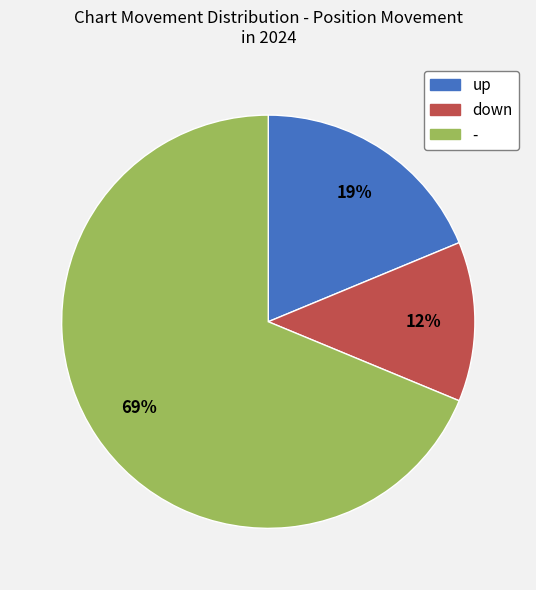

What is the smallest slice in the pie chart?

down